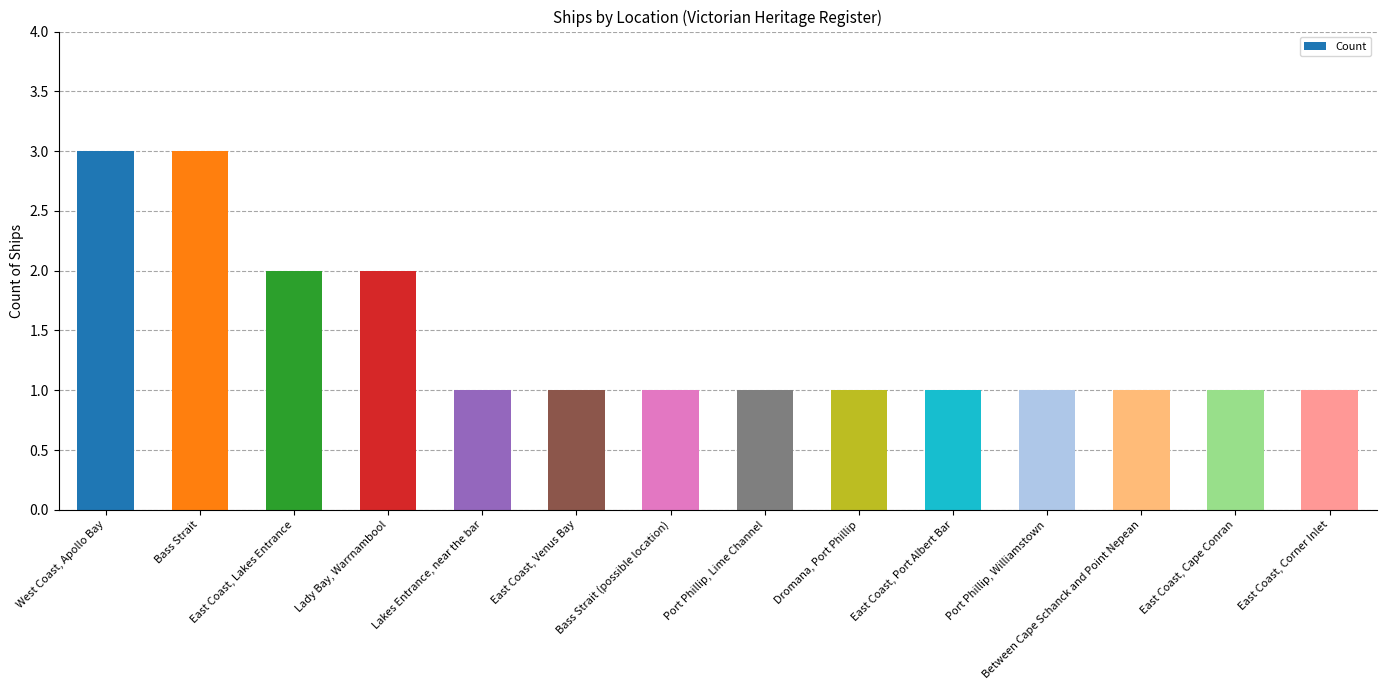

What is the smallest value displayed?

1